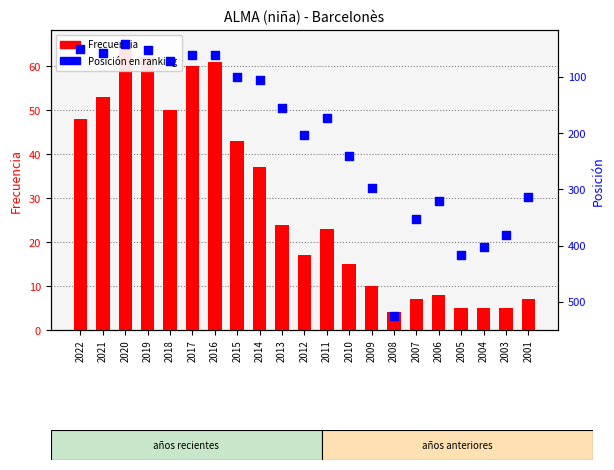

Which series reaches the minimum Y coordinate?

Frecuencia